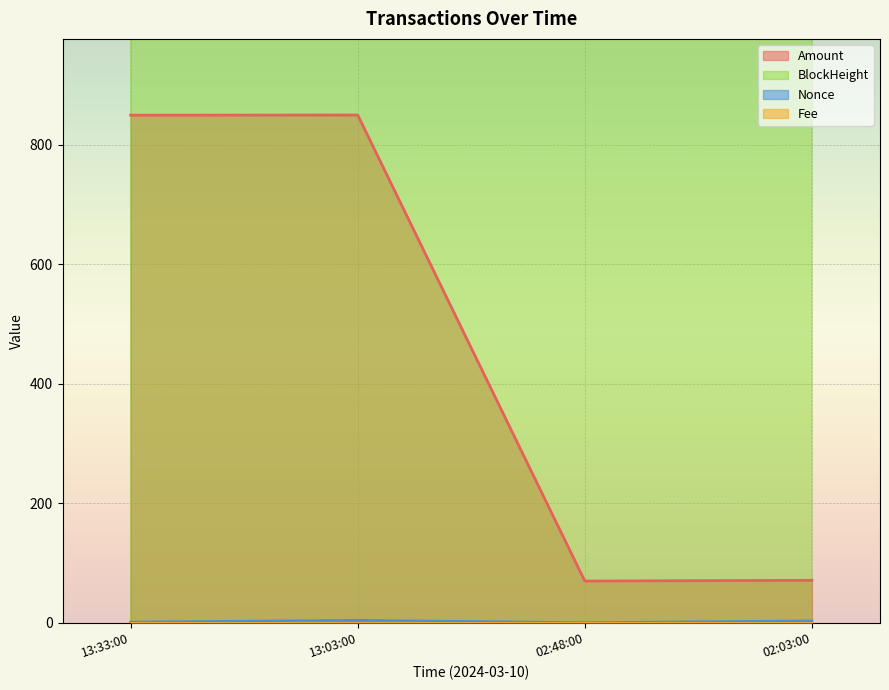

What value does the Amount series have at 02:03:00?

71.0